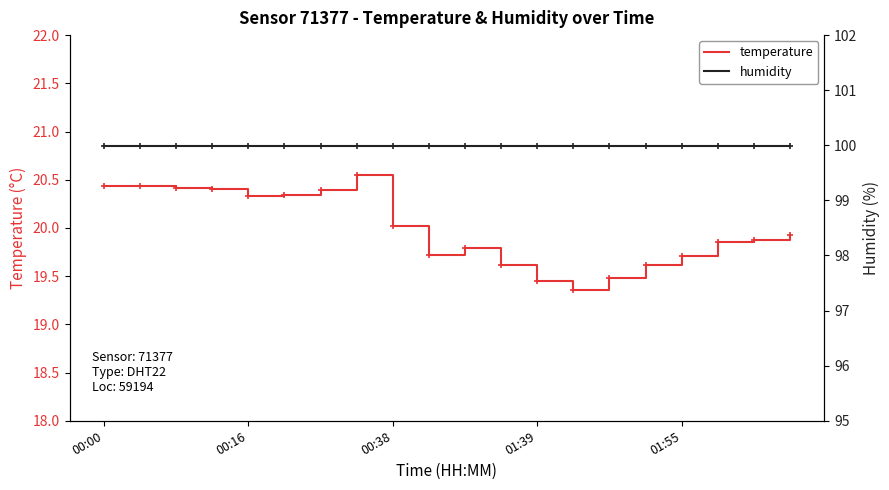

What is the total value across all series at 7?

120.5